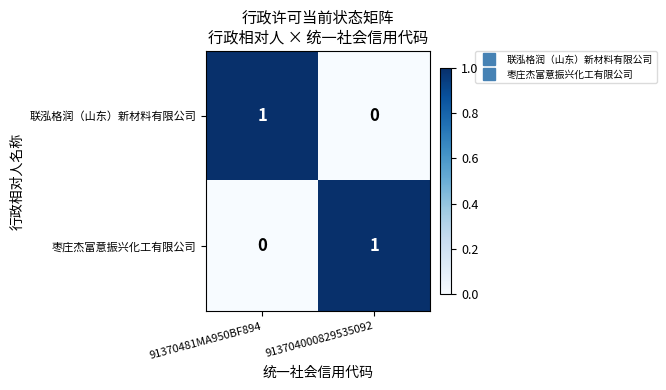

What is the maximum value shown in the chart?

1